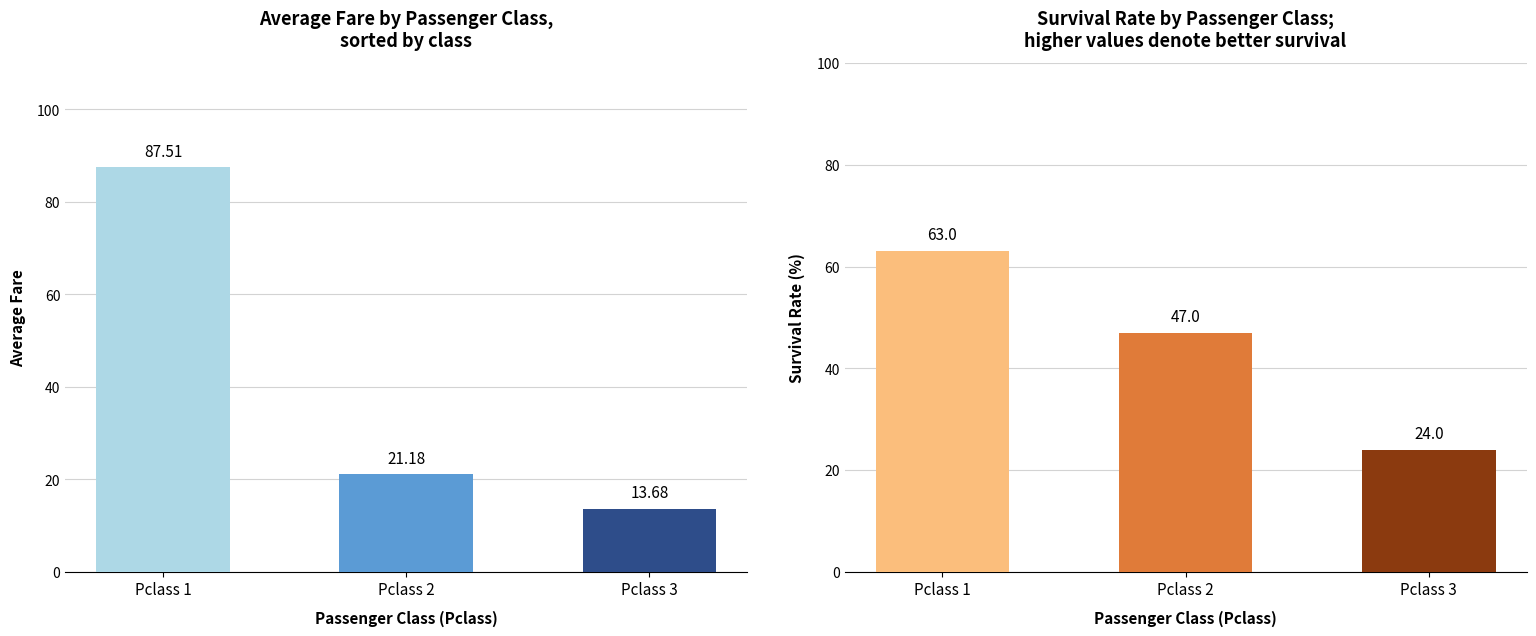

At which label is Survival Rate closest to 43?

Pclass 2